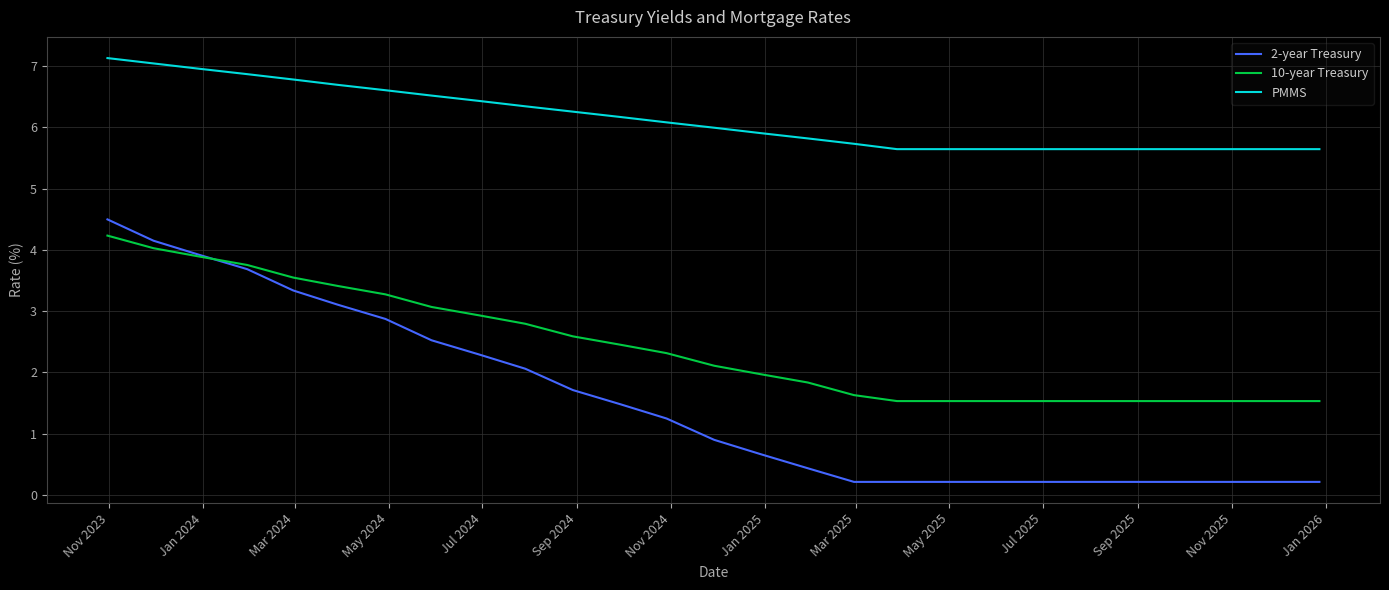

Which series has the widest spread of values?

2-year Treasury